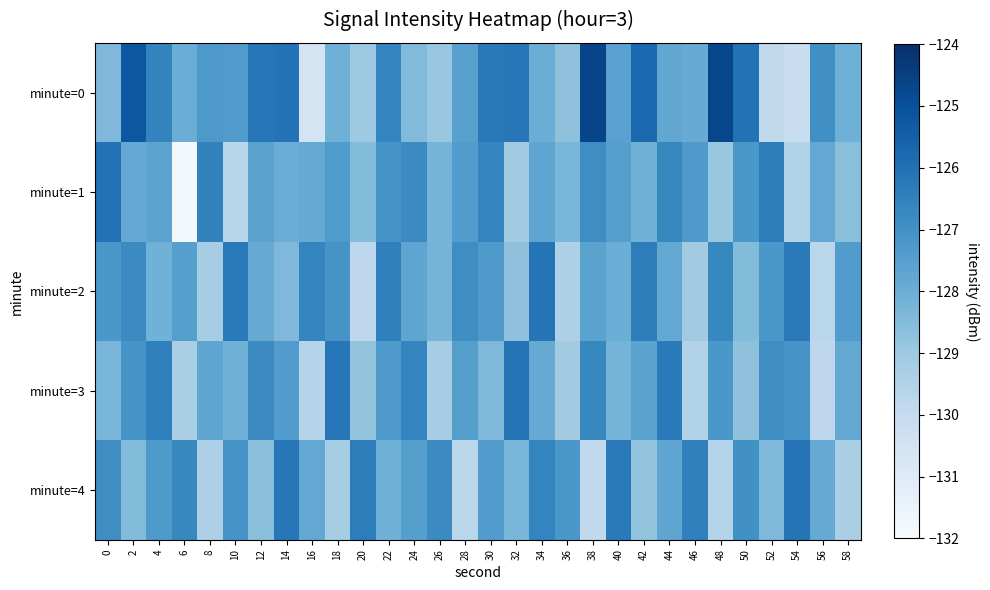

Between 58 and 10, which is larger?

10